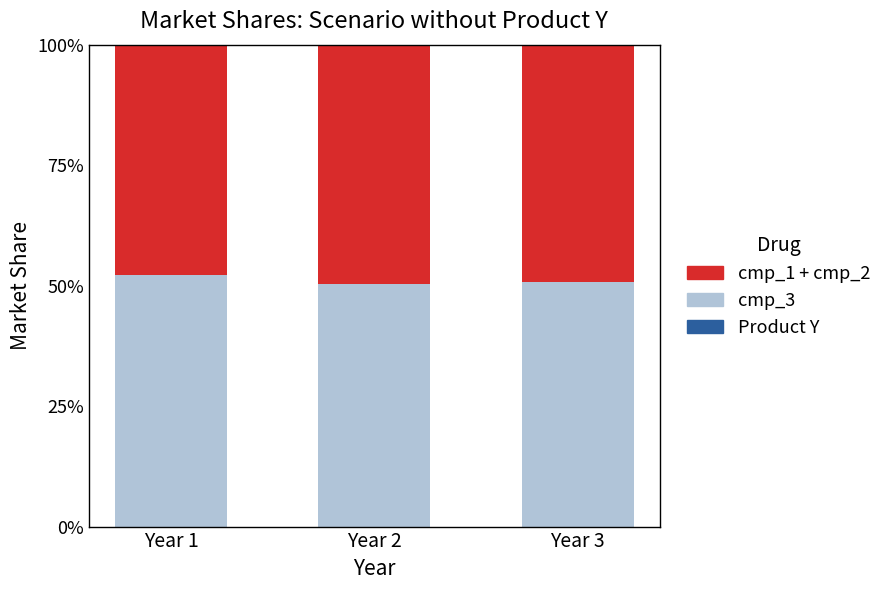

Are the bars grouped side by side (vs. stacked)?

No